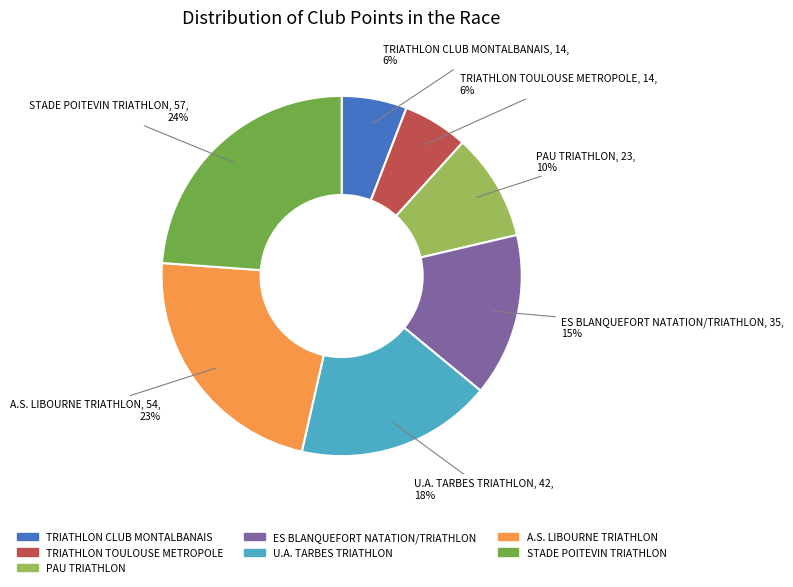

Which has a higher value, U.A. TARBES TRIATHLON or TRIATHLON TOULOUSE METROPOLE?

U.A. TARBES TRIATHLON